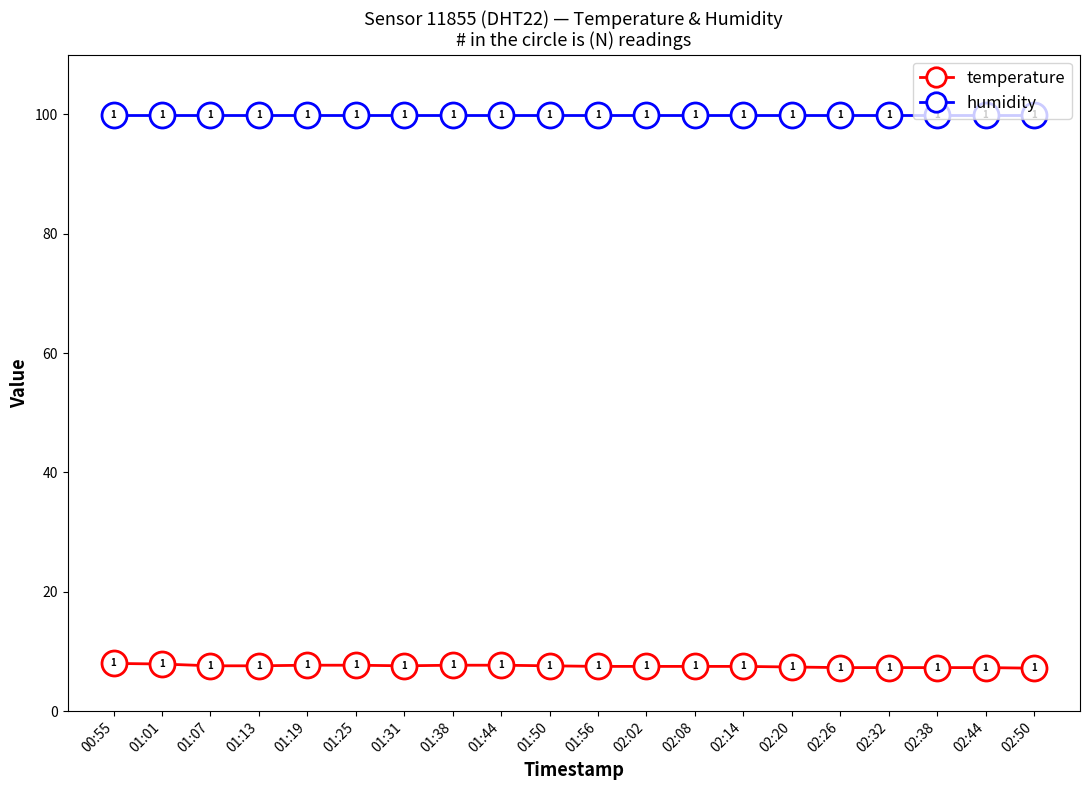

True or false: temperature and humidity cross at least once.

False